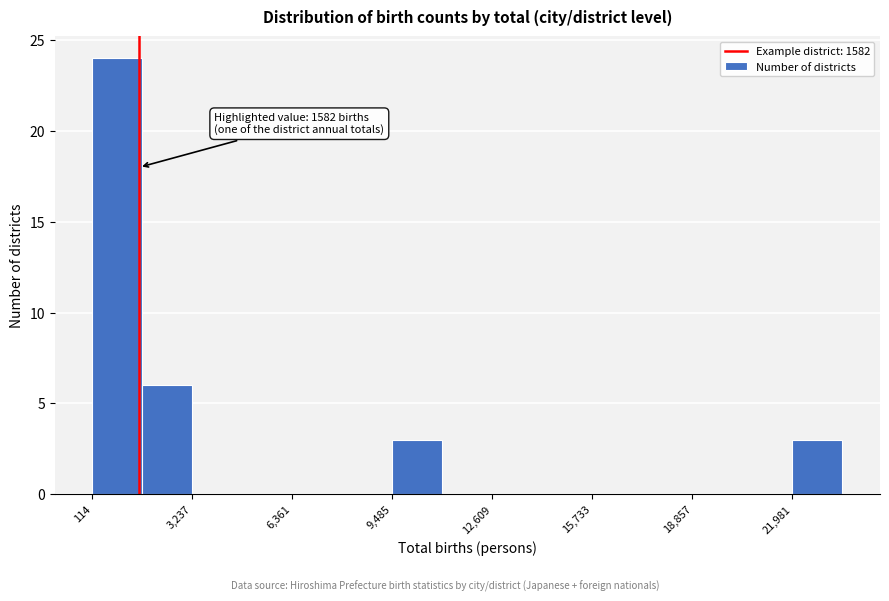

Around what value on the x-axis is the tallest bar? Give the approximate position of its centre, as read against the axis.

1000